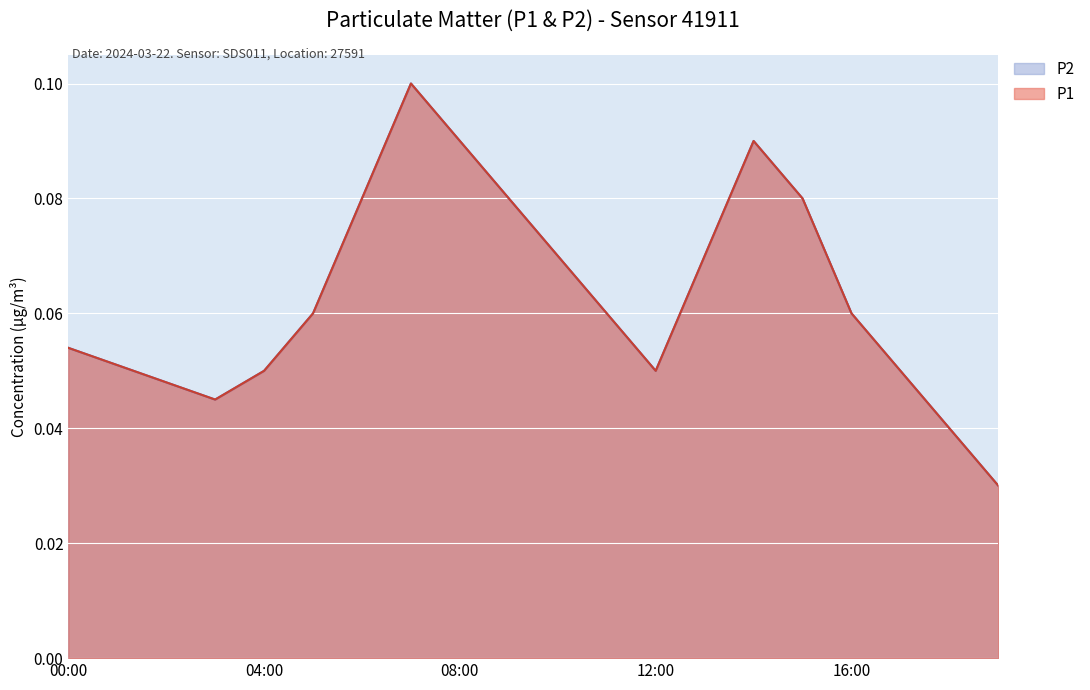

True or false: P2 and P1 cross at least once.

False